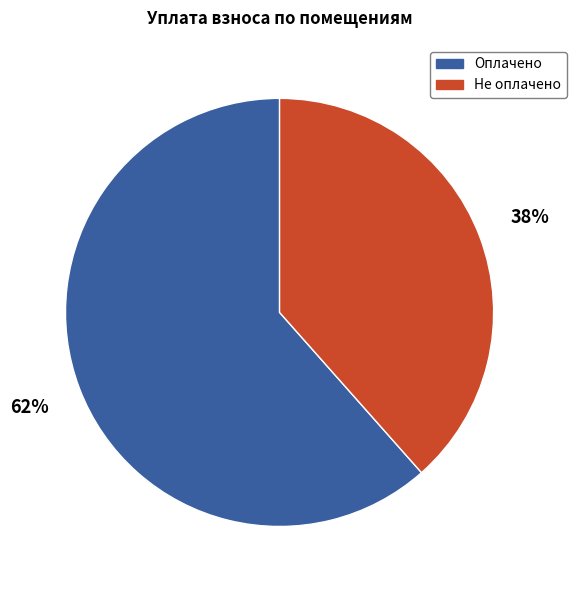

Count the number of slices in the pie.

2